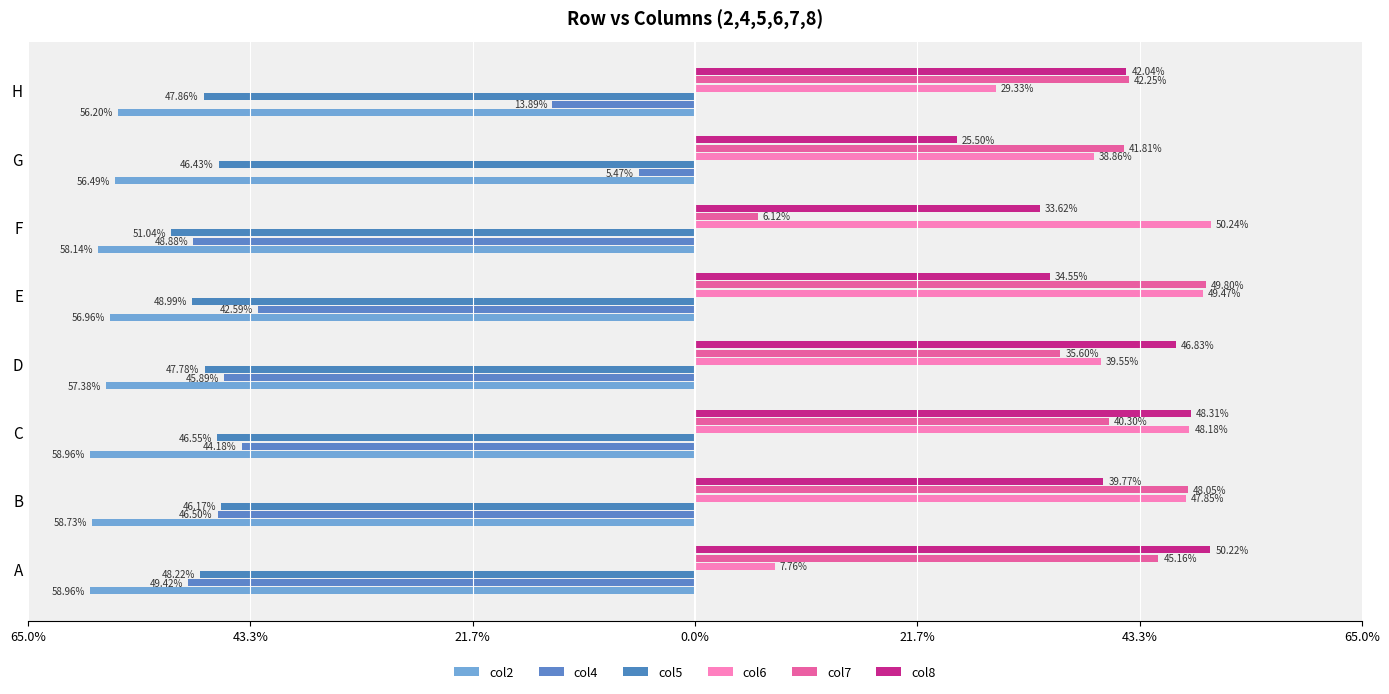

What is the average value of the col2 series?

-0.6